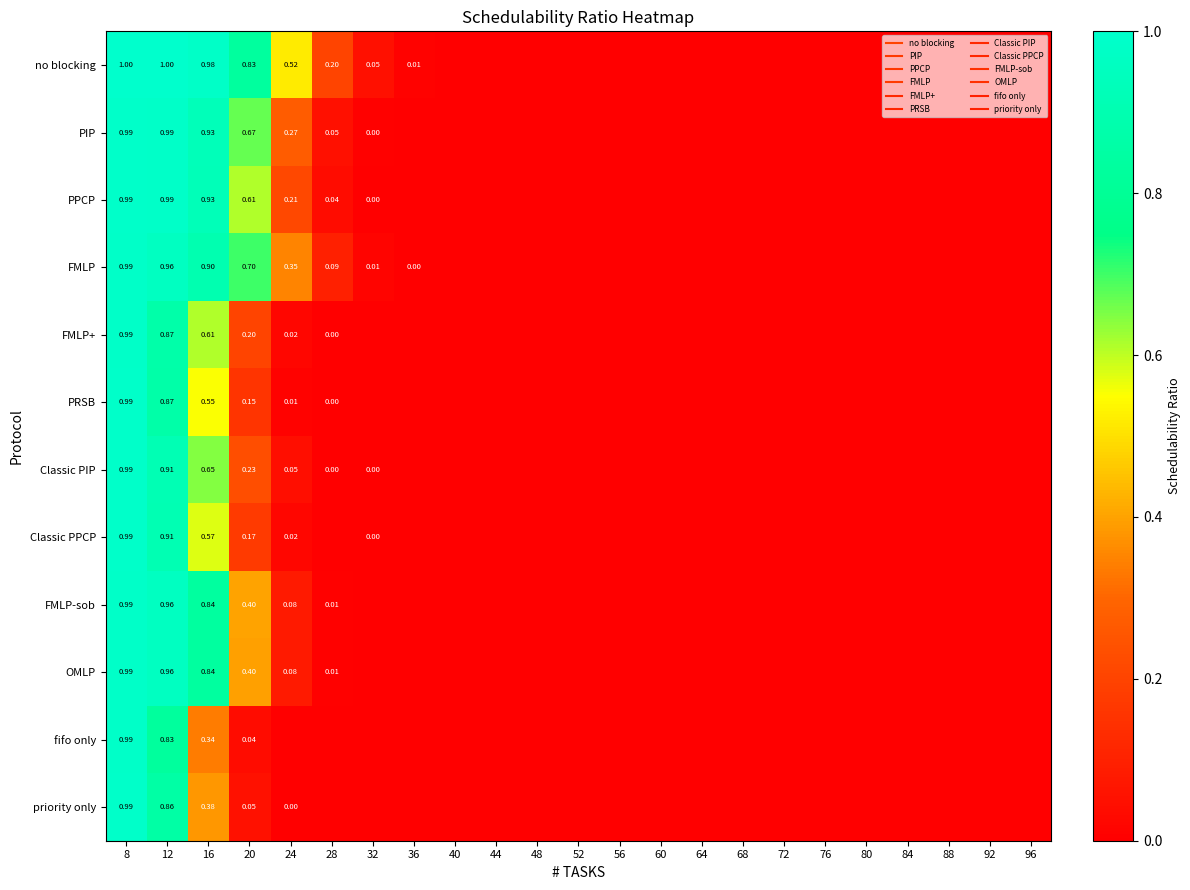

At 28, list the series in order from largest to smallest.

no blocking, FMLP, PIP, PPCP, FMLP-sob, OMLP, Classic PIP, FMLP+, PRSB, Classic PPCP, fifo only, priority only